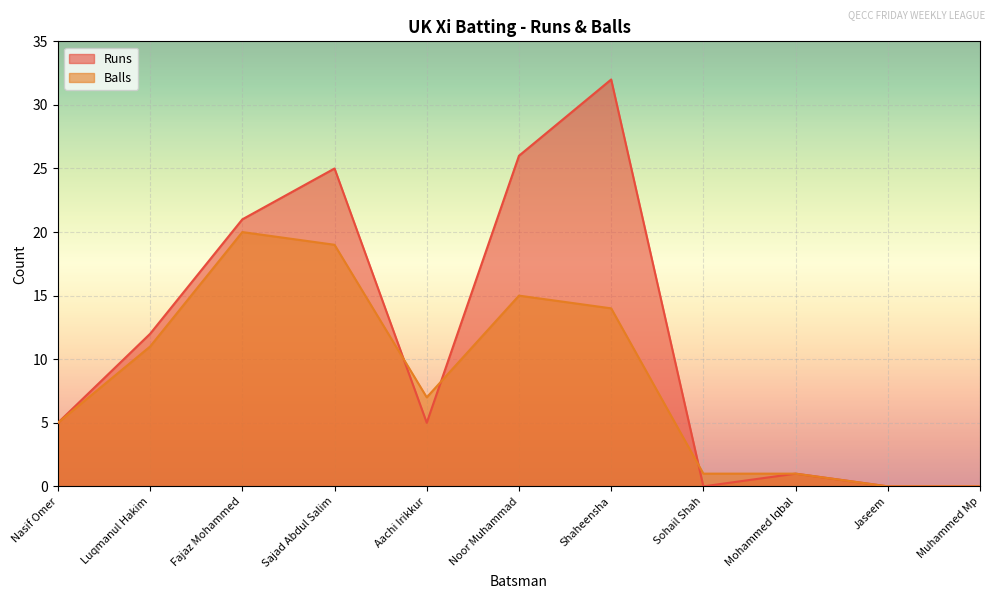

What is the maximum value shown in the chart?

32